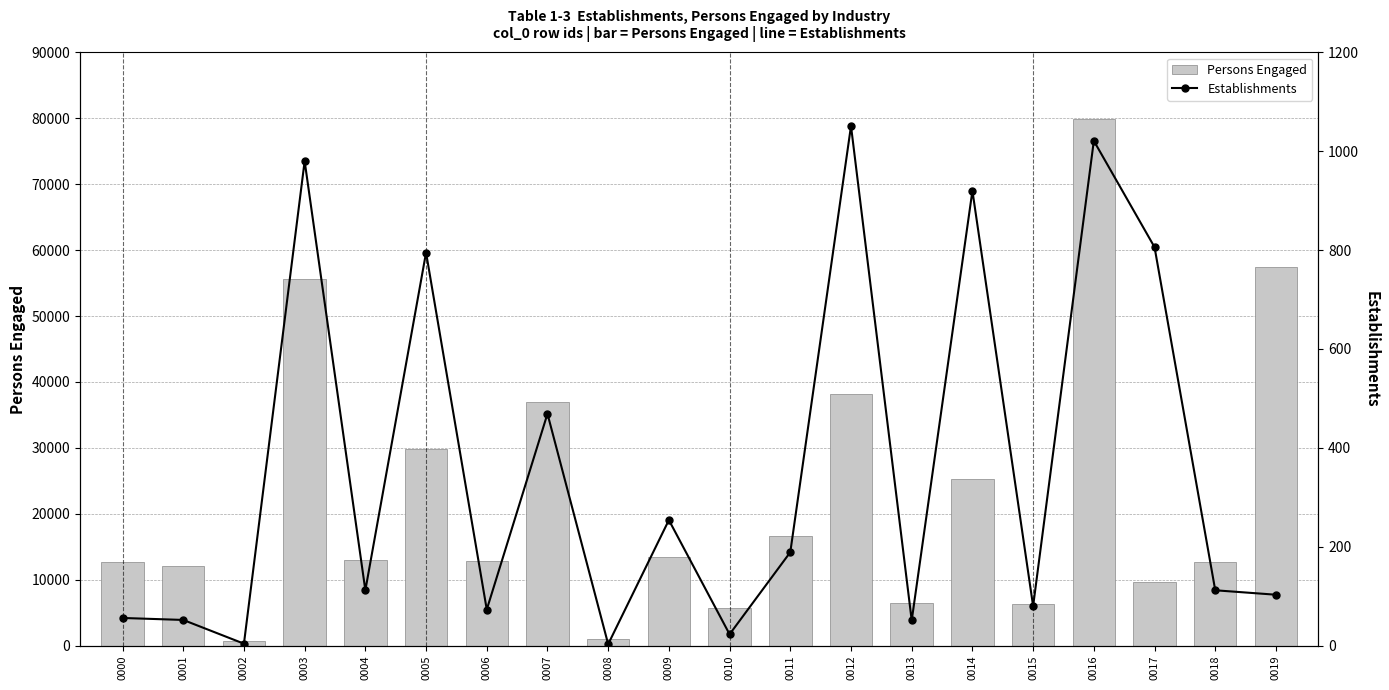

How many distinct data groups are displayed?

2